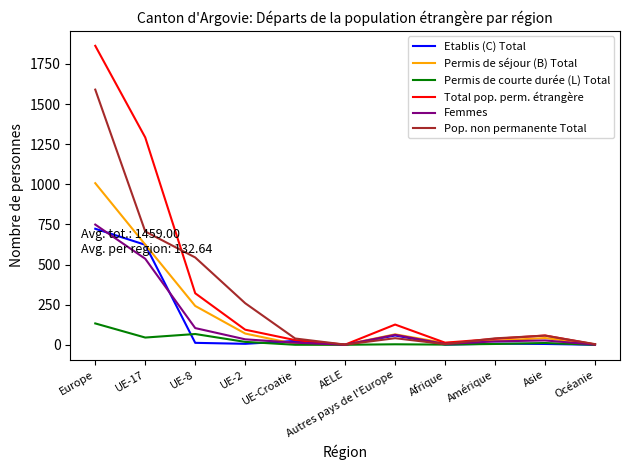

How many lines are shown in the chart?

6